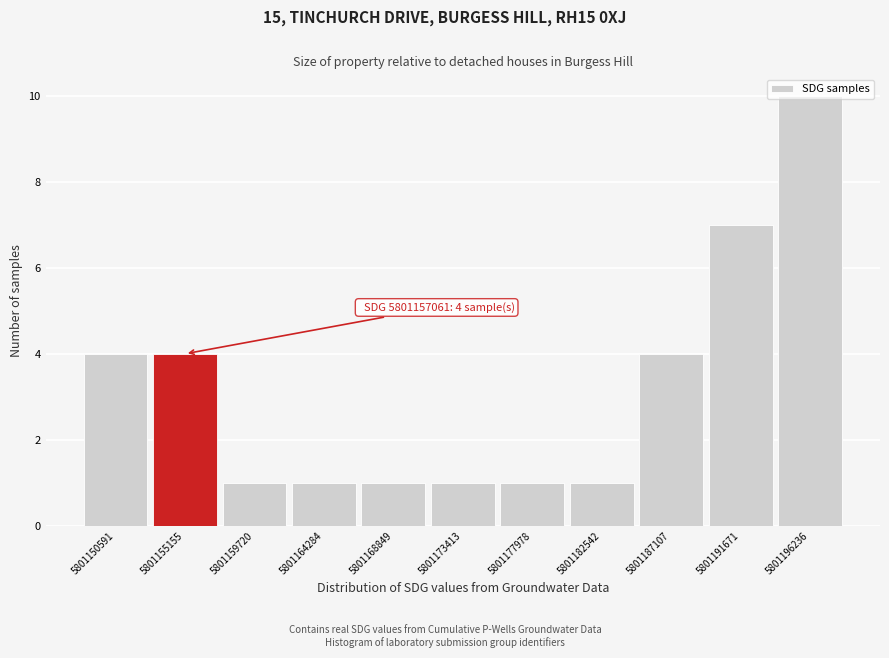

Read the value at 5801155155.

4